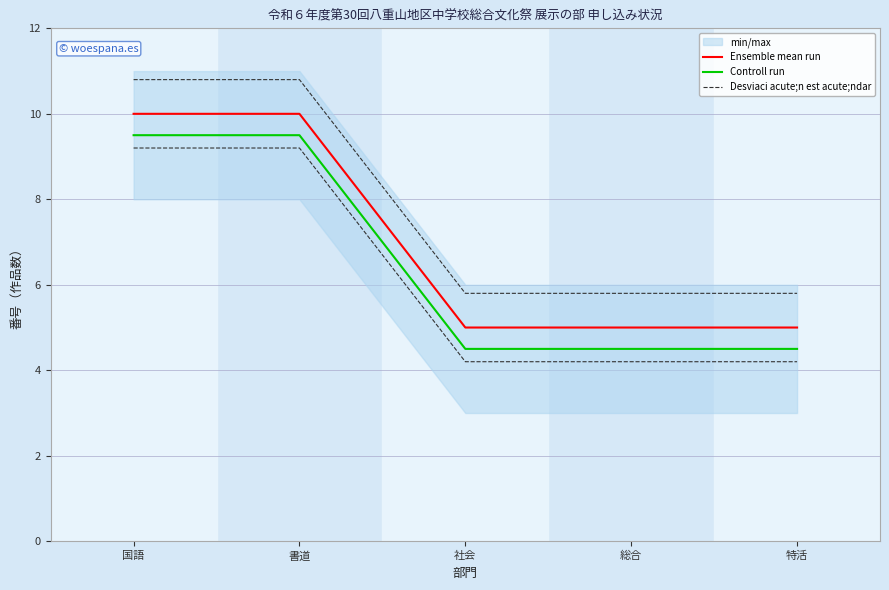

Is the value of Controll run at 特活 greater than the value of Desviaci acute;n est acute;ndar at 総合?

No